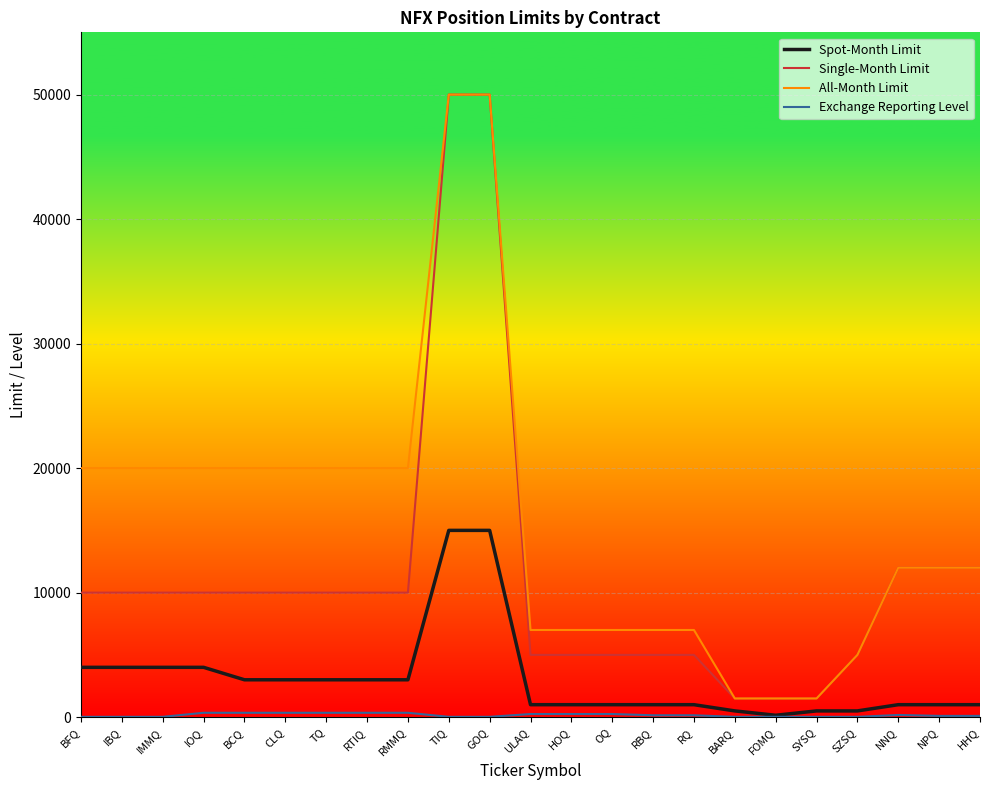

Which series has the largest total across all categories?

All-Month Limit